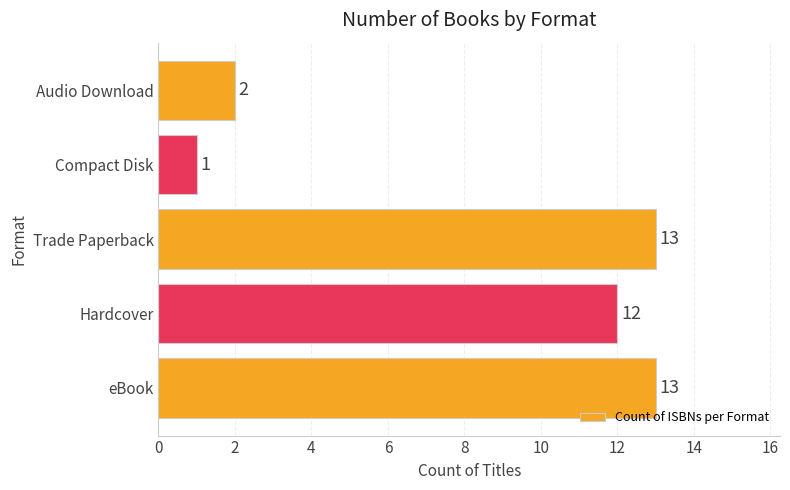

True or false: the data shows 0 at Compact Disk.

False